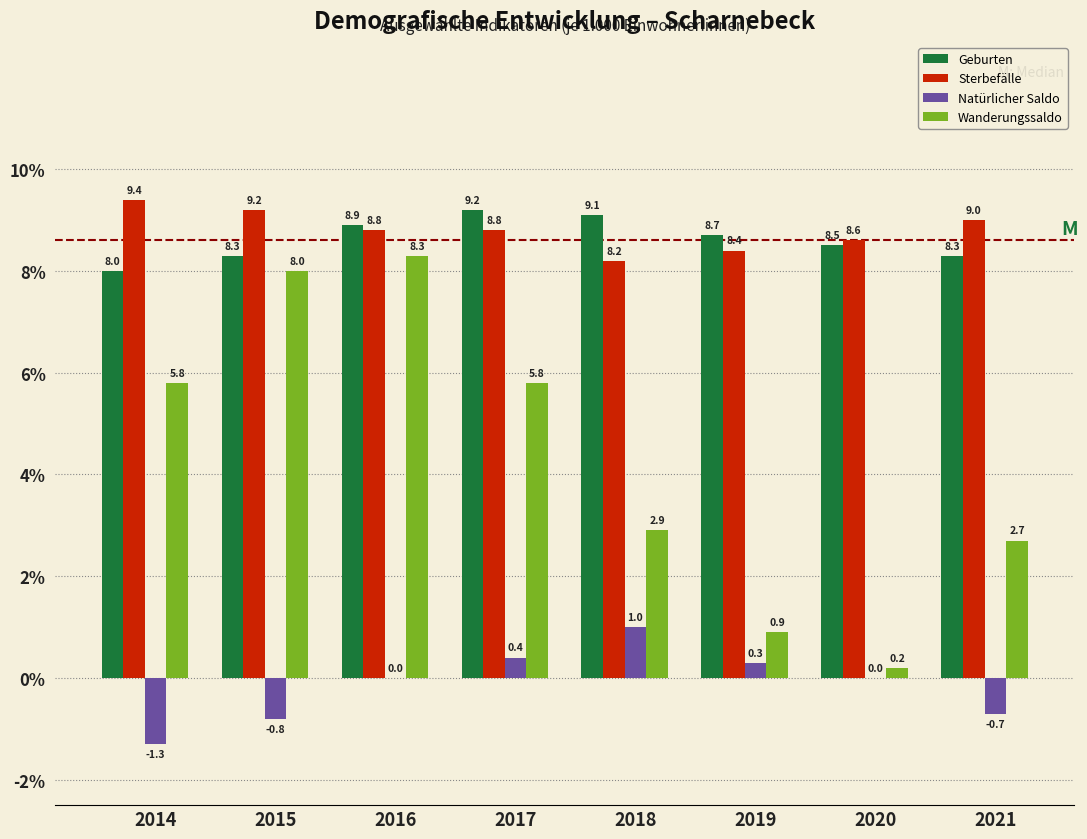

At which category does the chart reach its peak across all series?

2014